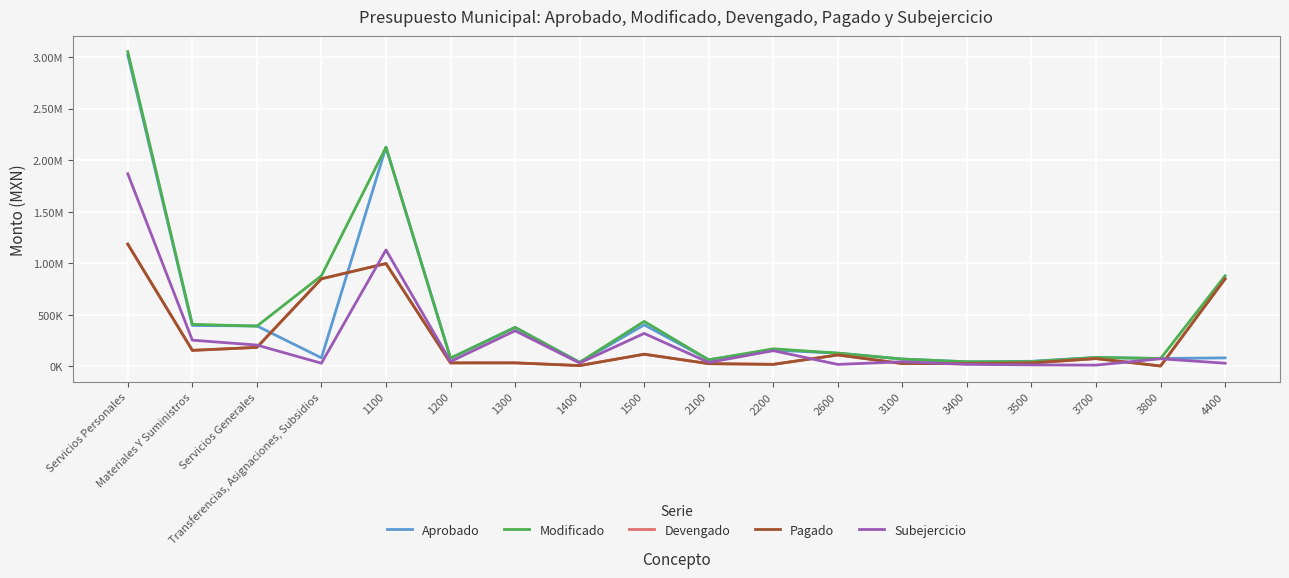

The value of Pagado at 1300 is 32636.3. True or false?

True